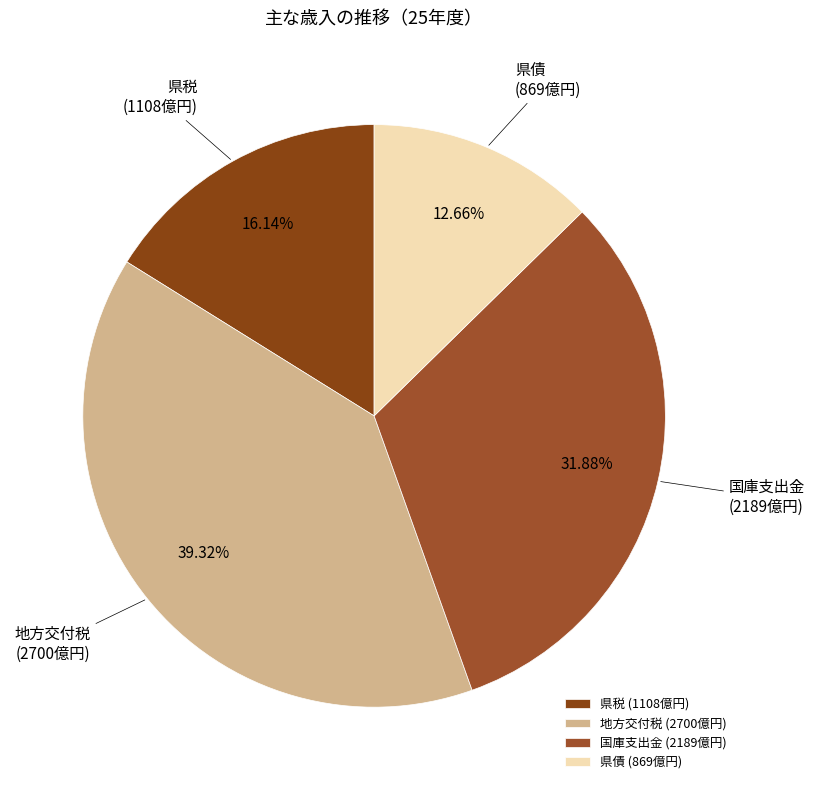

To the nearest percent, what percentage of the pie is 地方交付税?

39%